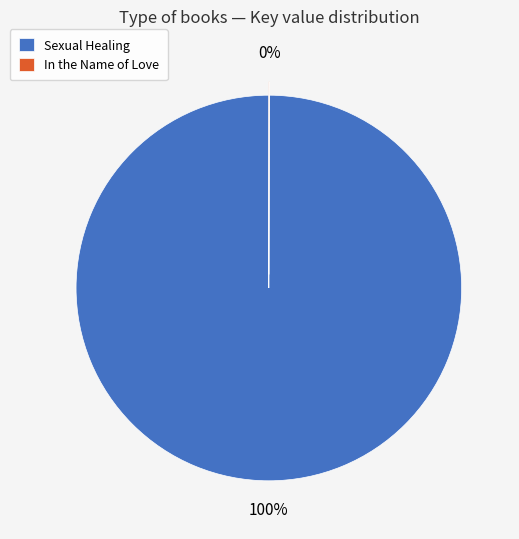

To the nearest percent, what portion does Sexual Healing represent?

100%